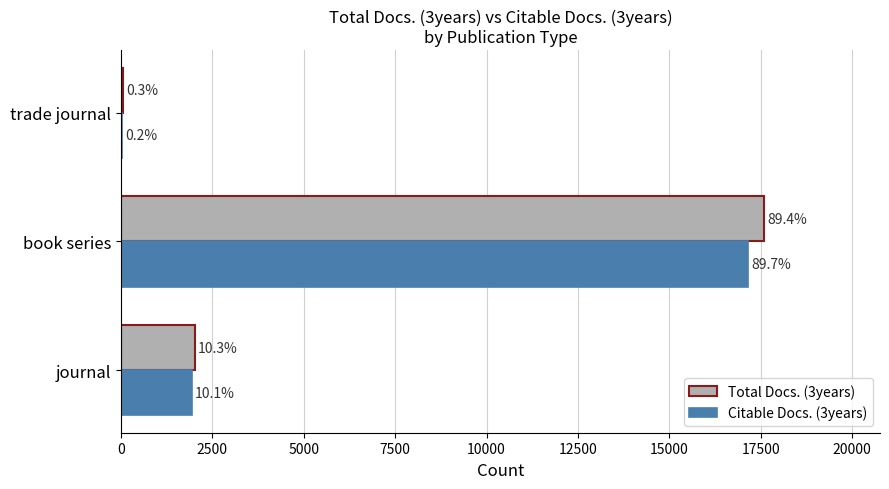

What are all the series names shown in the legend?

Total Docs. (3years), Citable Docs. (3years)